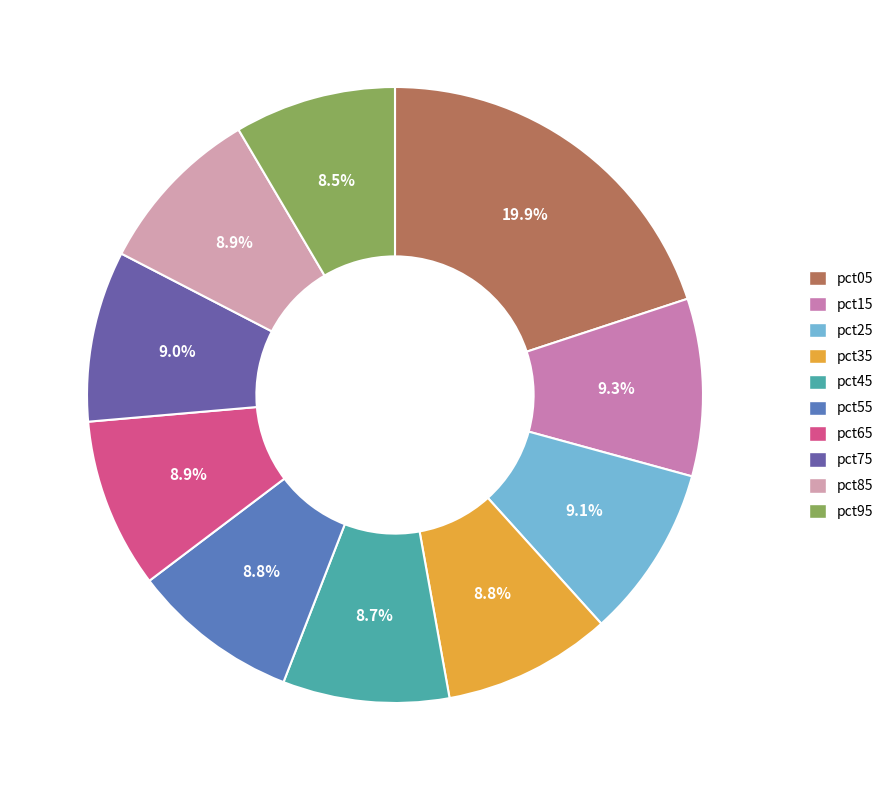

Which slice is the largest?

pct05